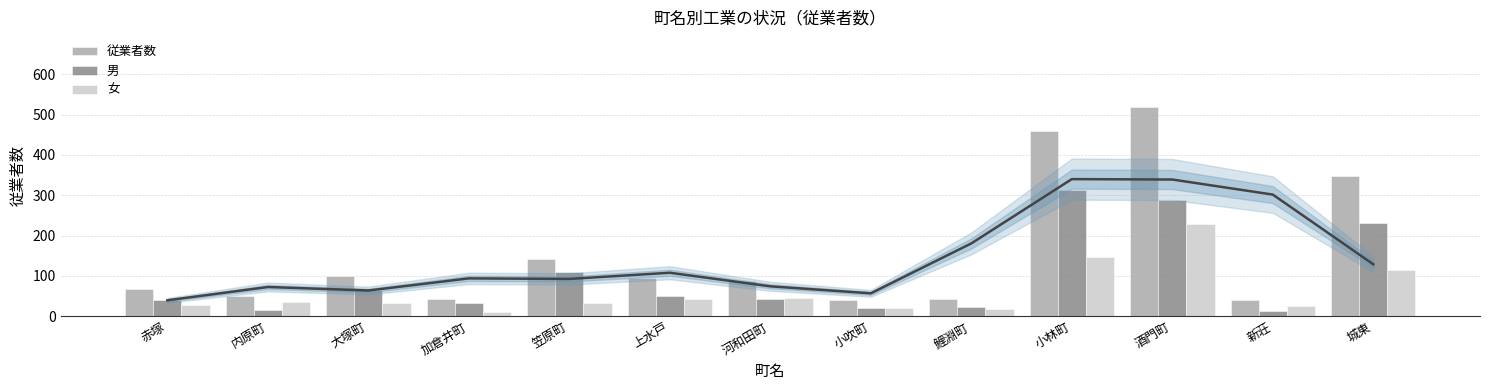

Reading left to right, extract all data points from this chart.

従業者数: 68	51	99	42	141	95	88	40	43	459	518	40	347
男: 40	15	65	32	109	51	42	20	24	313	288	14	232
女: 28	36	34	10	32	44	46	20	19	146	230	26	115